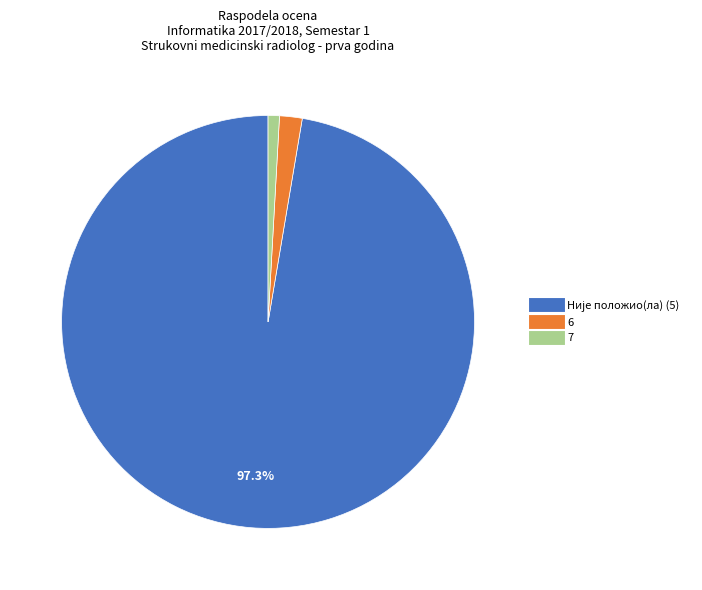

Does any single category account for the majority?

Yes